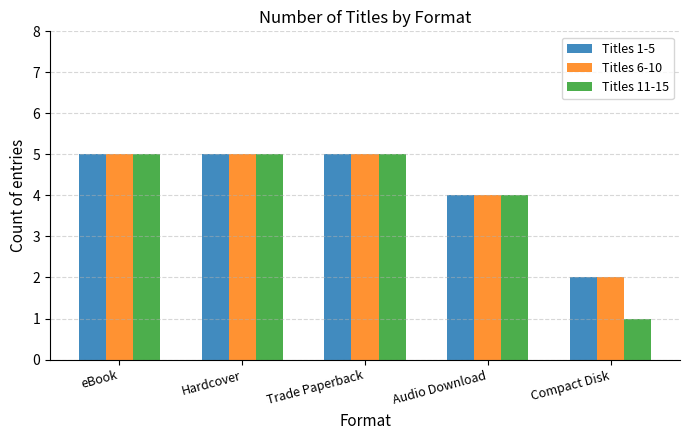

Which series has the widest spread of values?

Titles 11-15